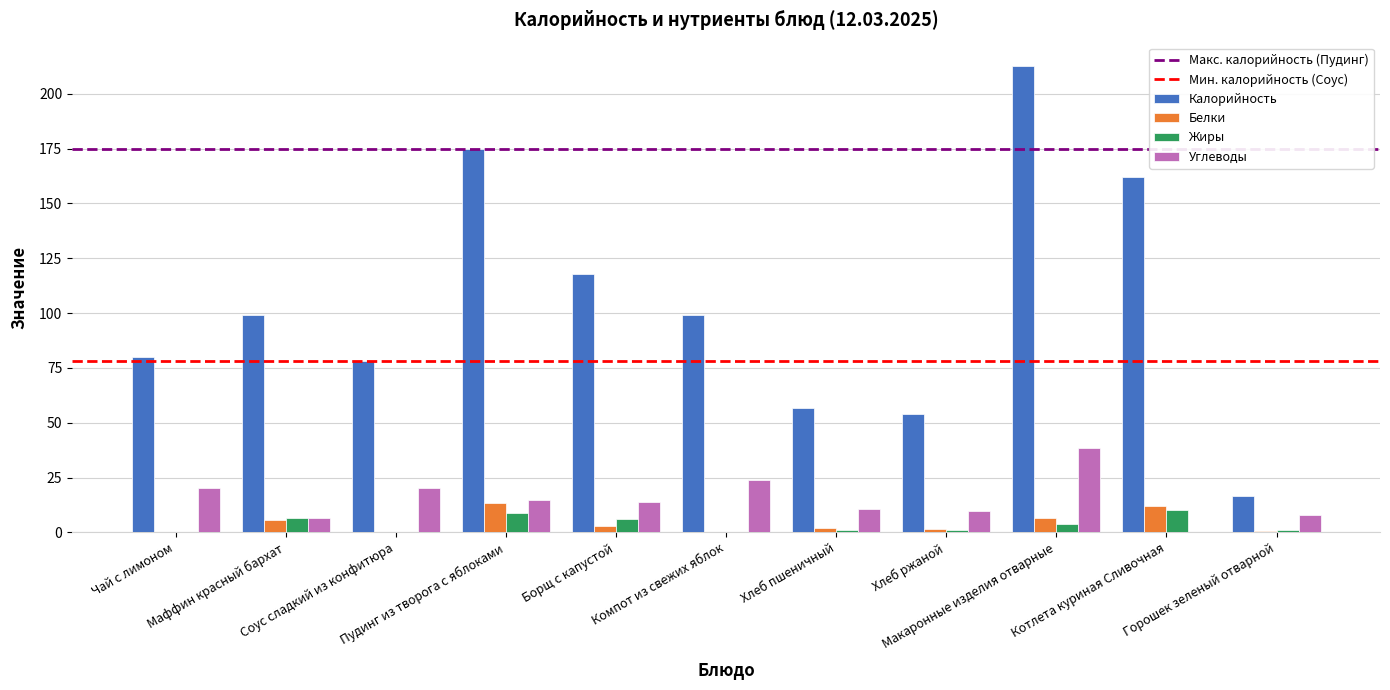

What is the sum of the Калорийность values at Макаронные изделия отварные and Хлеб ржаной?

266.5